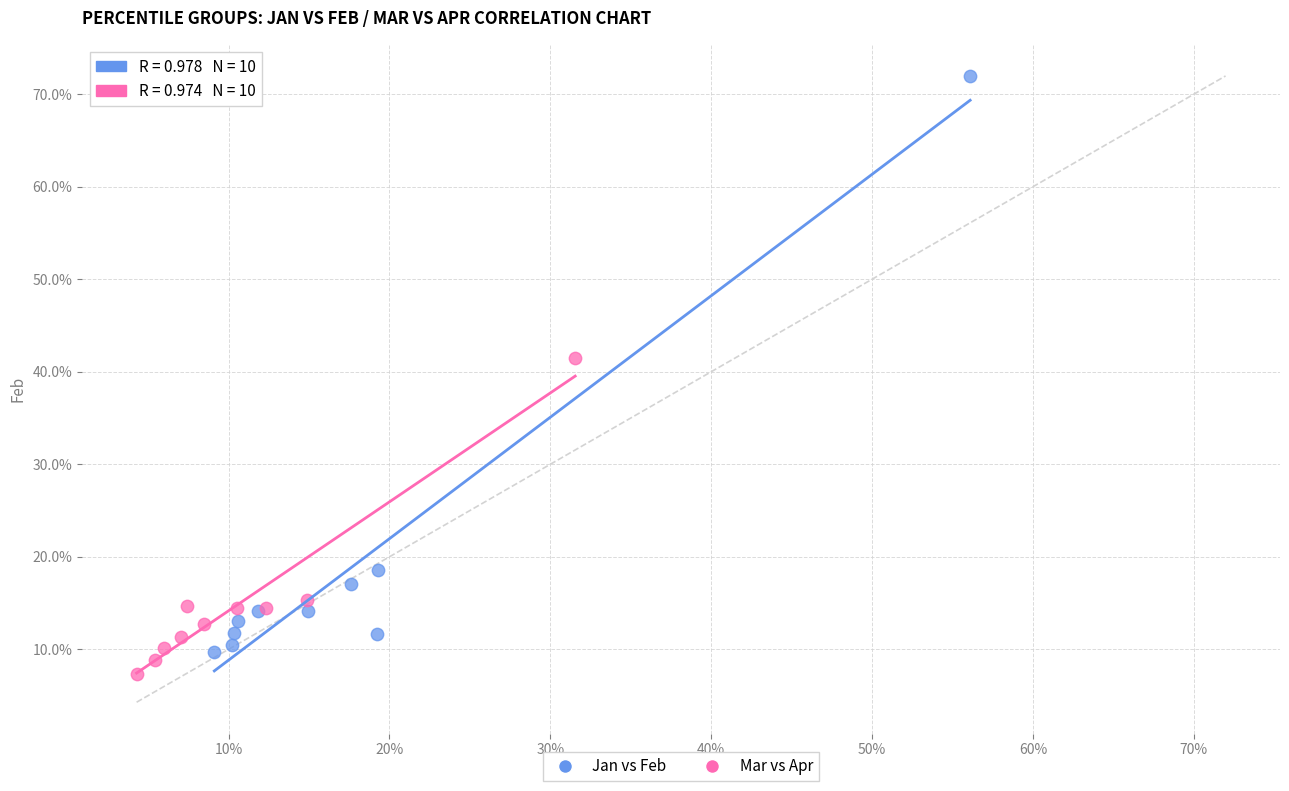

What are all the series names shown in the legend?

Jan vs Feb, Mar vs Apr